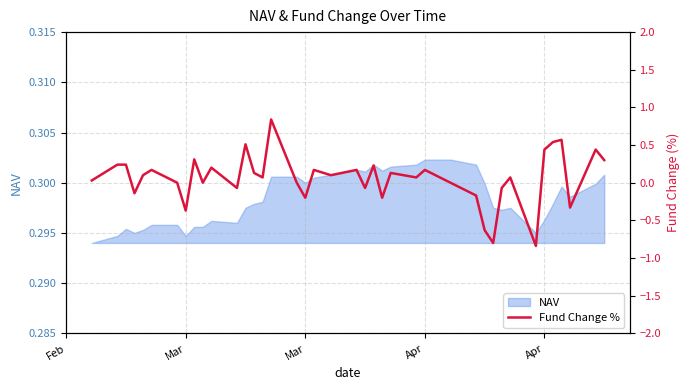

How many values are above zero?

24